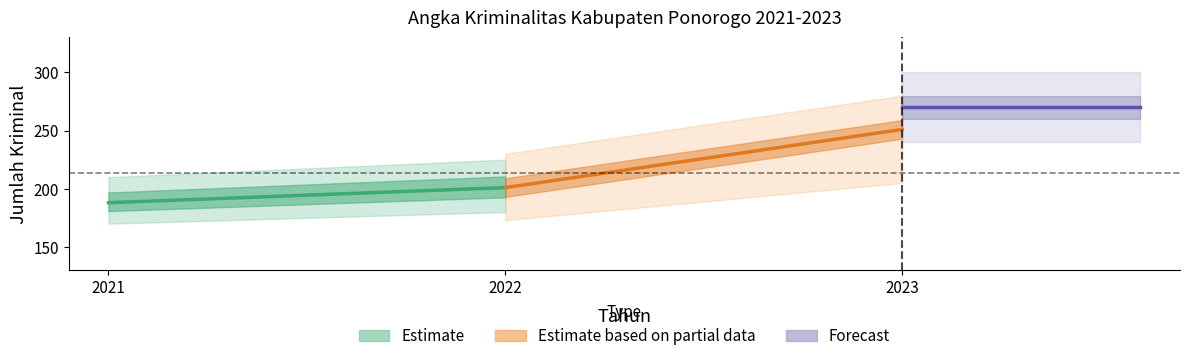

How many data points in 2022 are above 31?

2